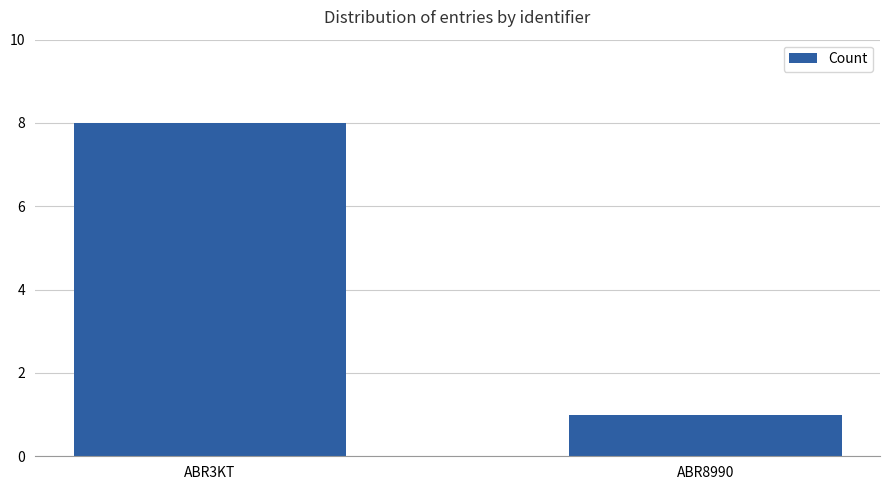

Count the number of categories in the chart.

2